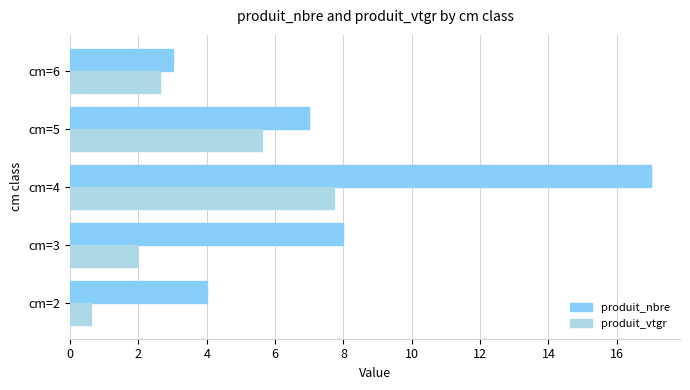

Where is produit_nbre nearest to the value 10?

cm=3